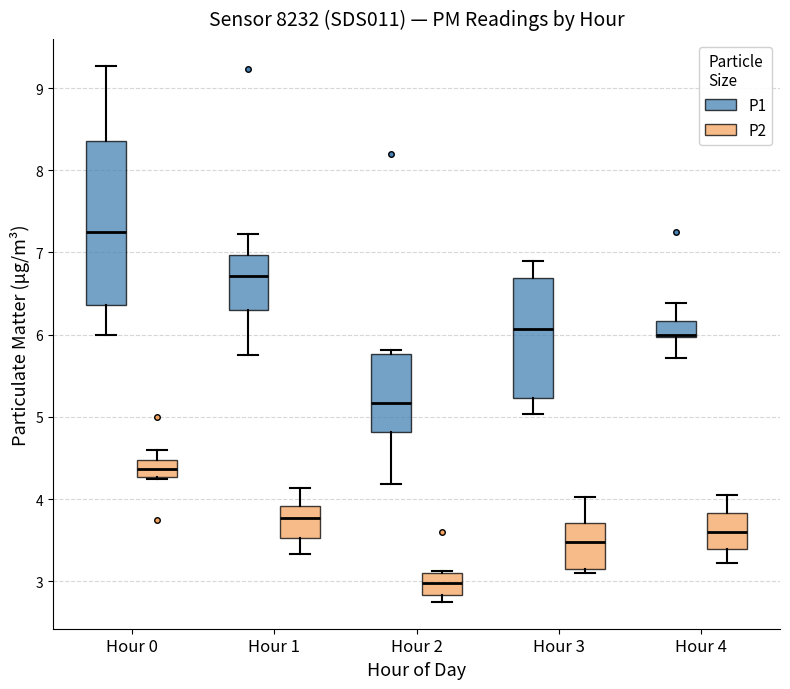

Reading left to right, transcribe this box plot: for each box, give where its median line is, the range the box spans, and where its two whiskers end, as read against the y-axis. The values are not printed on the chart, so give them approximately, as read against the axis.

Hour 0 (P1): median 7.3, box 6.4 to 8.4, whiskers 6.0 to 9.3
Hour 0 (P2): median 4.4, box 4.3 to 4.5, whiskers 4.3 to 4.6
Hour 1 (P1): median 6.7, box 6.3 to 7.0, whiskers 5.8 to 7.2
Hour 1 (P2): median 3.8, box 3.5 to 3.9, whiskers 3.3 to 4.1
Hour 2 (P1): median 5.2, box 4.8 to 5.8, whiskers 4.2 to 5.8 (just above the box's upper edge)
Hour 2 (P2): median 3.0, box 2.8 to 3.1, whiskers 2.8 (just below the box's lower edge) to 3.1
Hour 3 (P1): median 6.1, box 5.2 to 6.7, whiskers 5.0 to 6.9
Hour 3 (P2): median 3.5, box 3.2 to 3.7, whiskers 3.1 to 4.0
Hour 4 (P1): median 6.0 (just above the box's lower edge), box 6.0 to 6.2, whiskers 5.7 to 6.4
Hour 4 (P2): median 3.6, box 3.4 to 3.8, whiskers 3.2 to 4.1